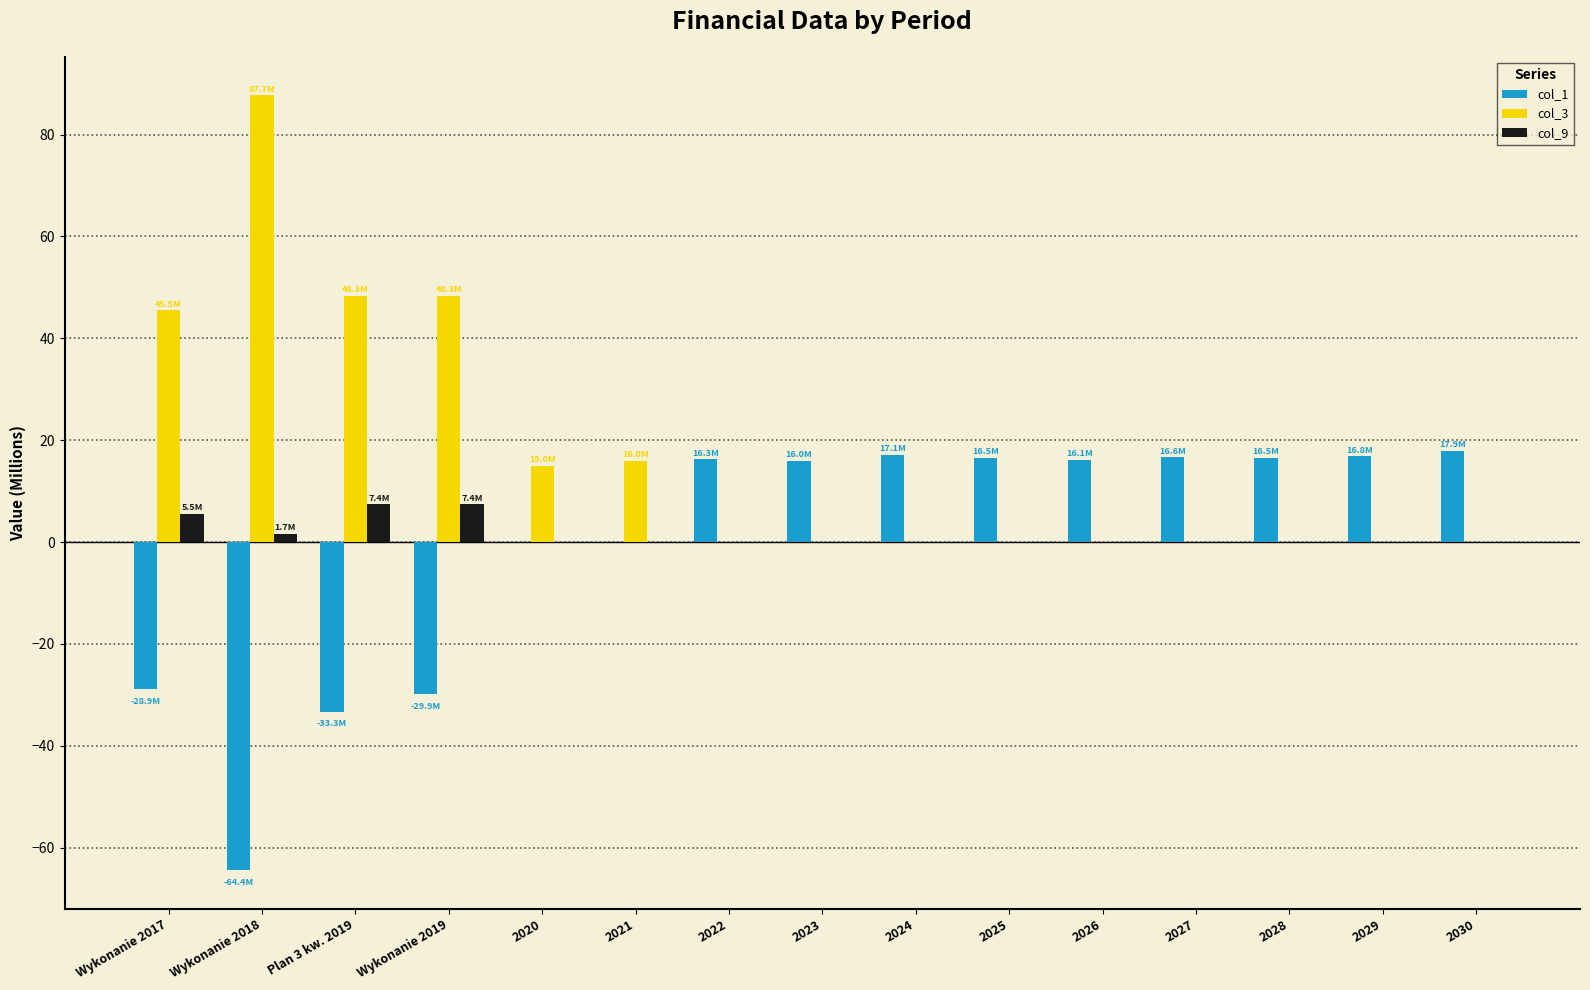

Is the value of col_9 at 2026 greater than the value of col_1 at 2030?

No